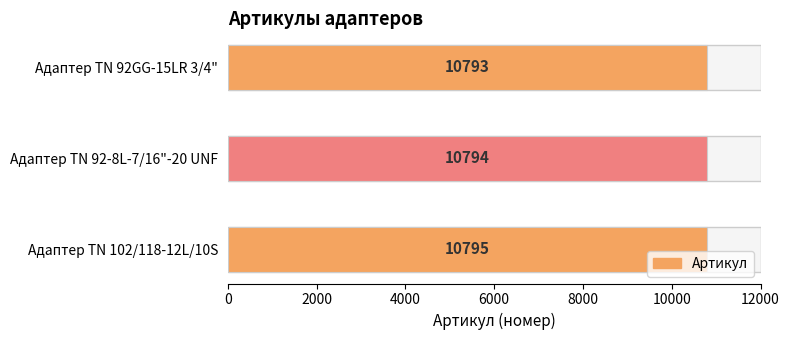

What is the average value?

10794